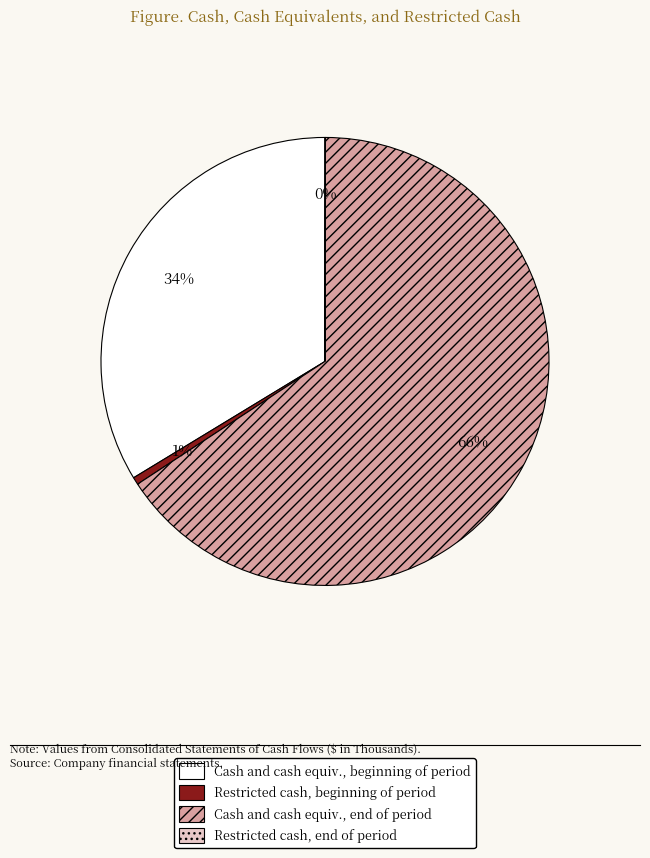

True or false: Cash and cash equiv., beginning of period accounts for 45% of the total.

False